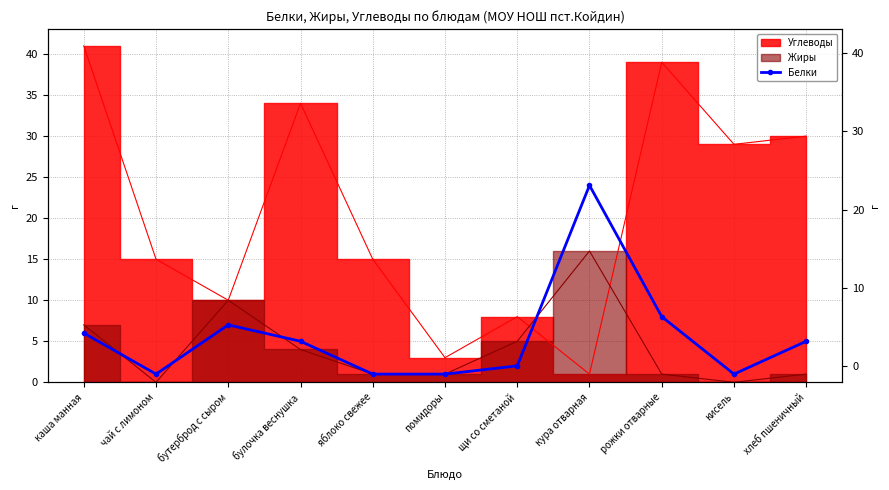

How many interior local peaks (higher than both neighbors) does the data have?

2